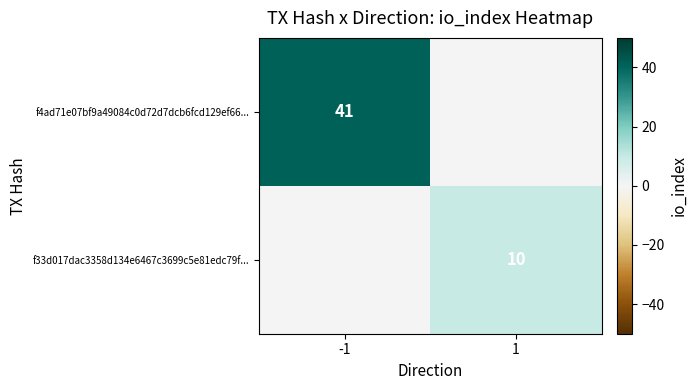

True or false: f33d017dac3358d134e6467c3699c5e81edc79f... has a value of 10 at 1.

True